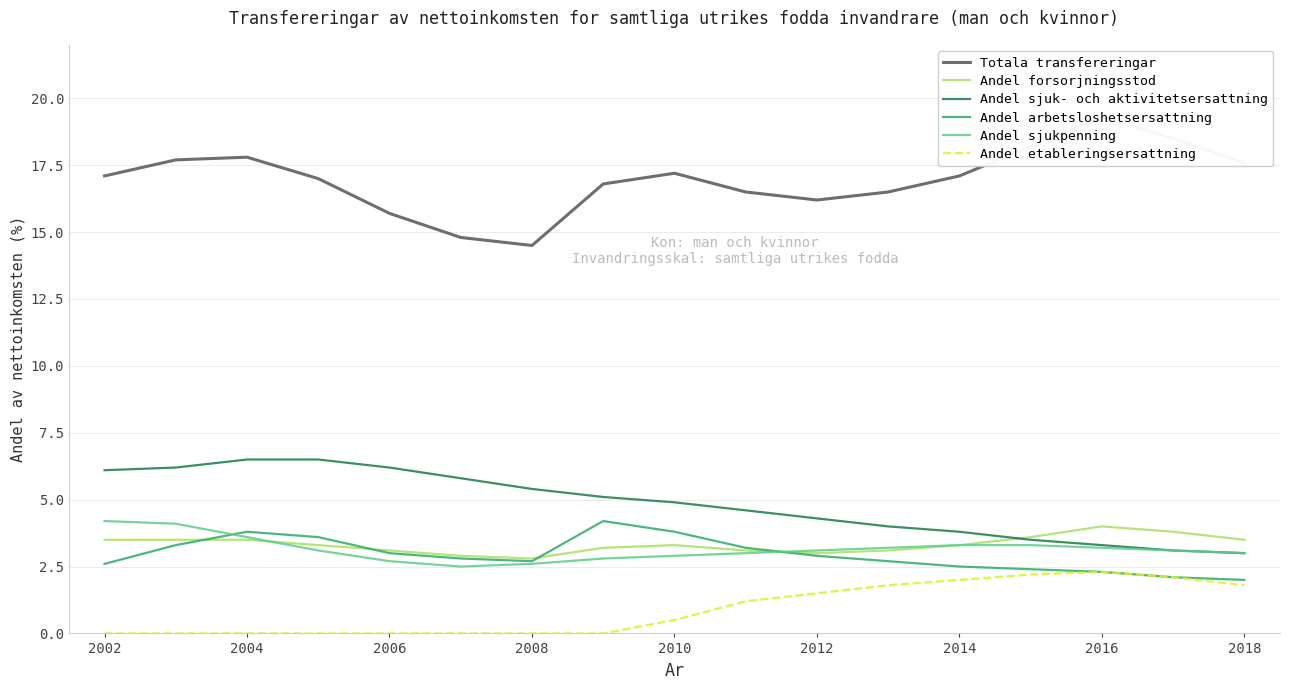

The Andel sjuk- och aktivitetsersattning series shows 5.2 at 2014. True or false?

False